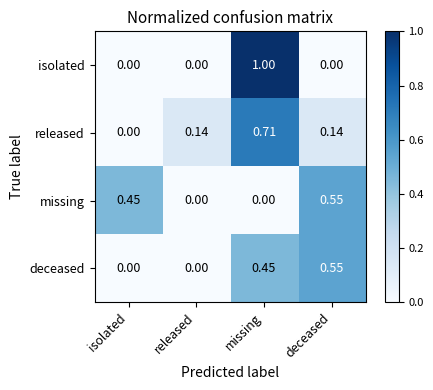

How many values in the released series exceed 0?

3